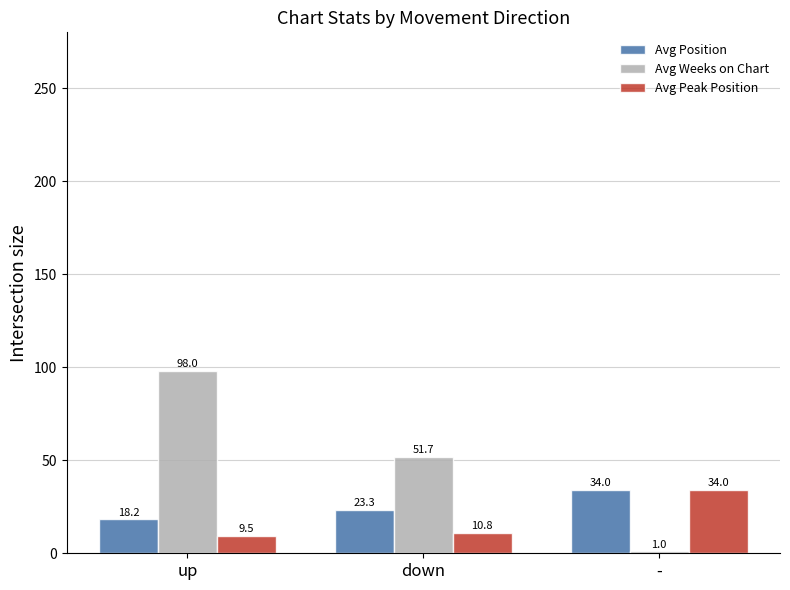

Reading right to left, what are all the values shown in this chart?

Avg Position: 34.0	23.3	18.2
Avg Weeks on Chart: 1.0	51.7	98.0
Avg Peak Position: 34.0	10.8	9.5